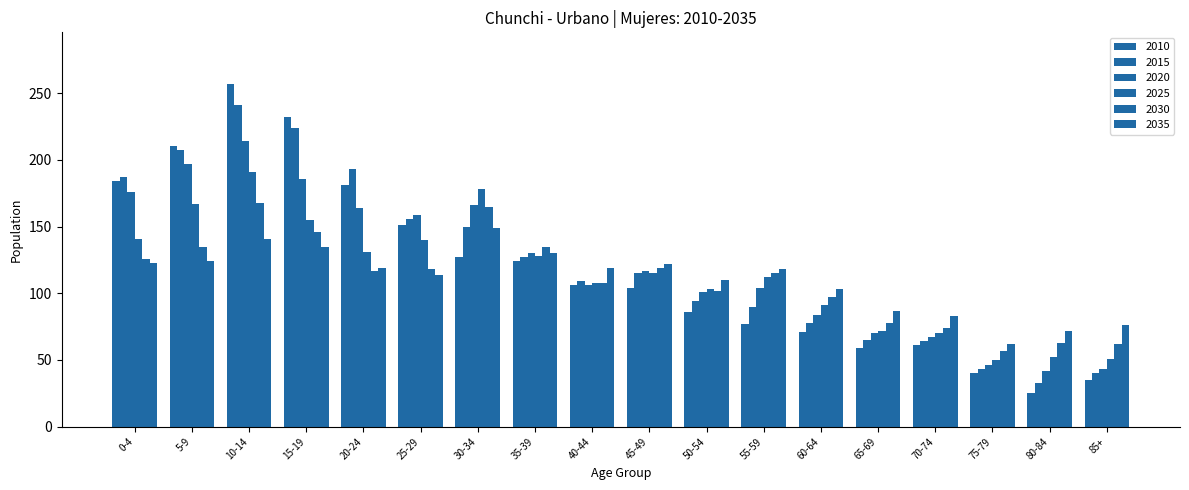

Are the bars grouped side by side (vs. stacked)?

Yes